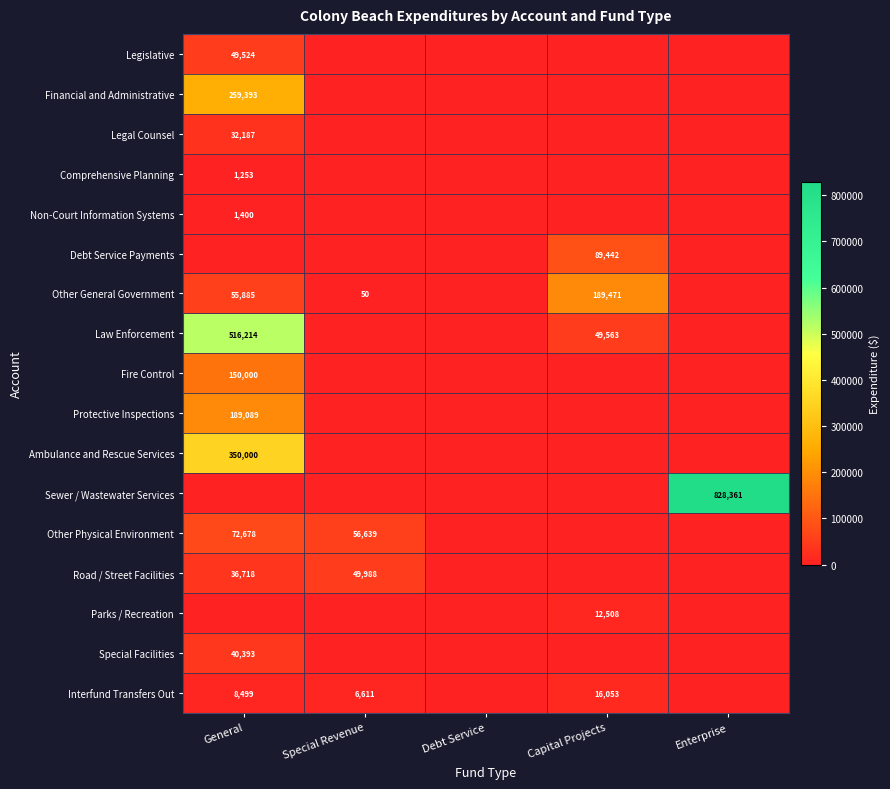

True or false: Financial and Administrative has a value of 259393 at General.

True